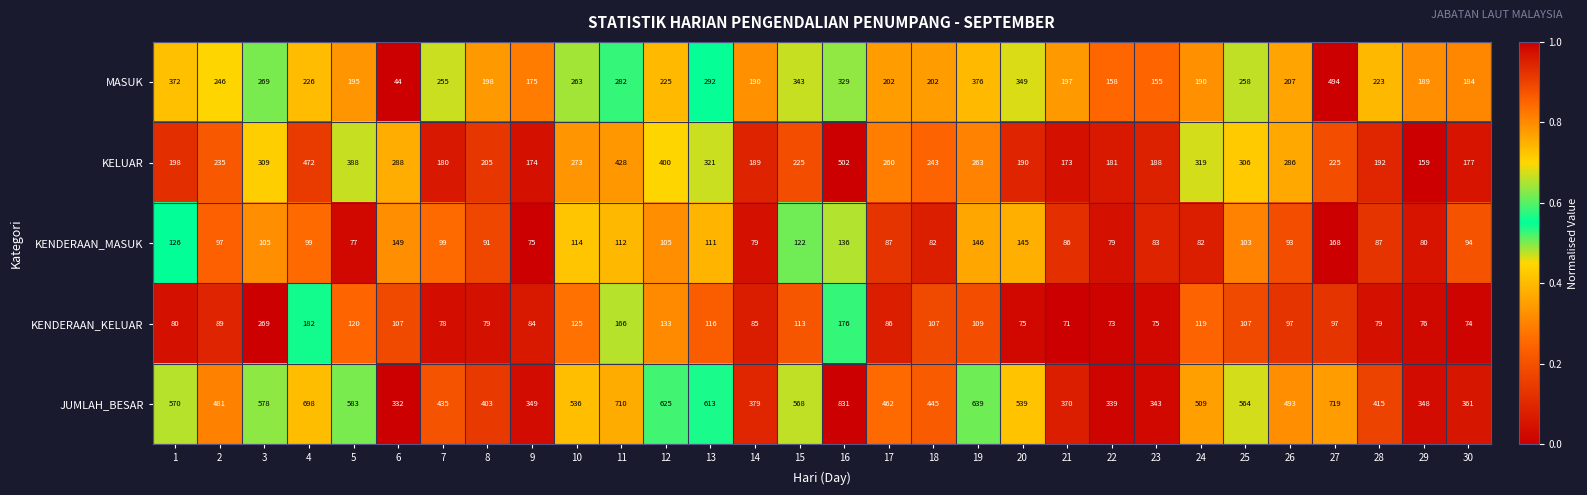

Which series has the largest total across all categories?

JUMLAH_BESAR